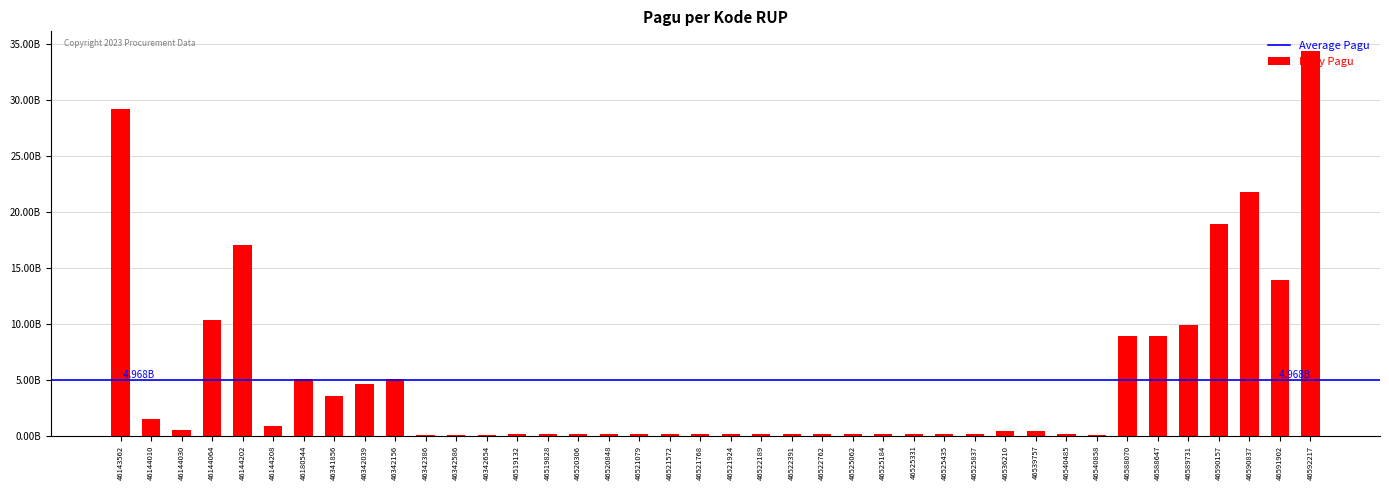

What is the ratio of the value at 46525435 to the value at 46519132?

1.0